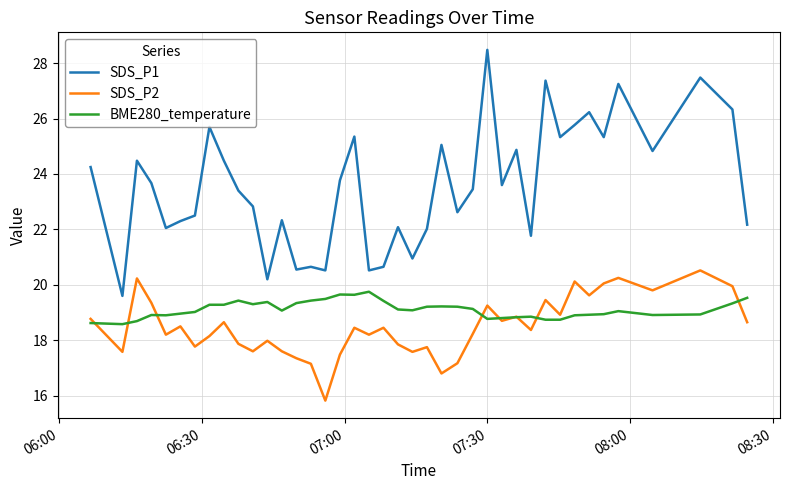

True or false: SDS_P1 and BME280_temperature cross at least once.

False